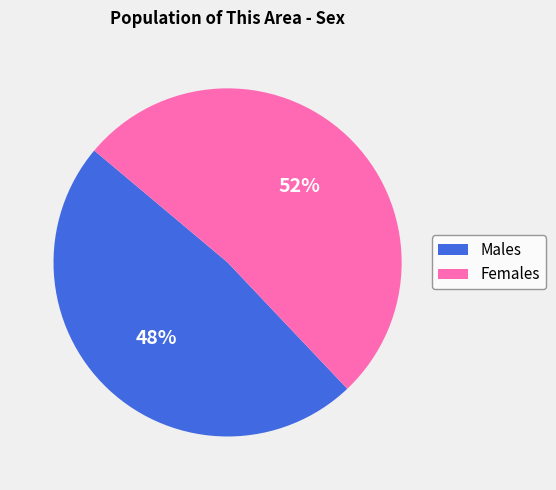

To the nearest percent, what is the average slice percentage?

50%